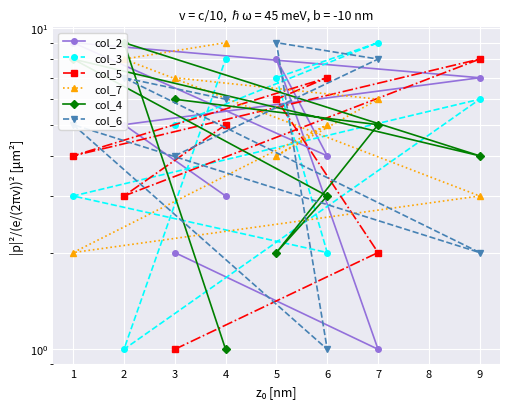

List the series in order of their peak value, lowest first.

col_5, col_2, col_3, col_7, col_4, col_6